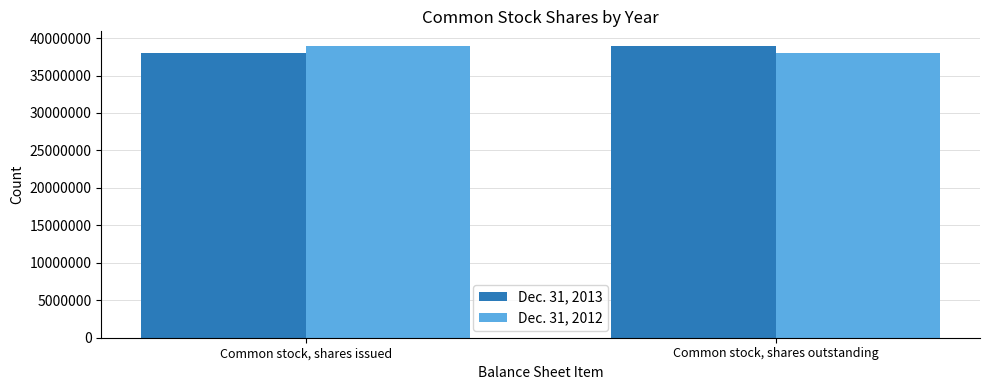

True or false: Dec. 31, 2013 has a value of 19912887 at Common stock, shares outstanding.

False